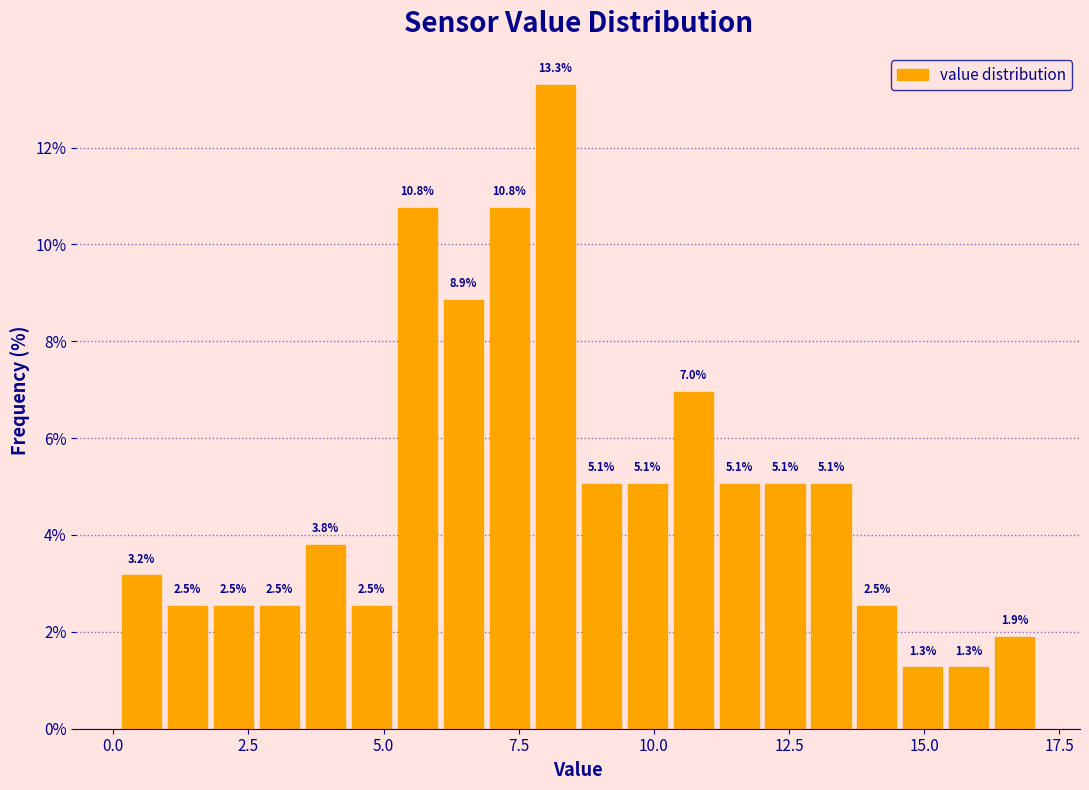

Around what value on the x-axis is the tallest bar? Give the approximate position of its centre, as read against the axis.

8.0